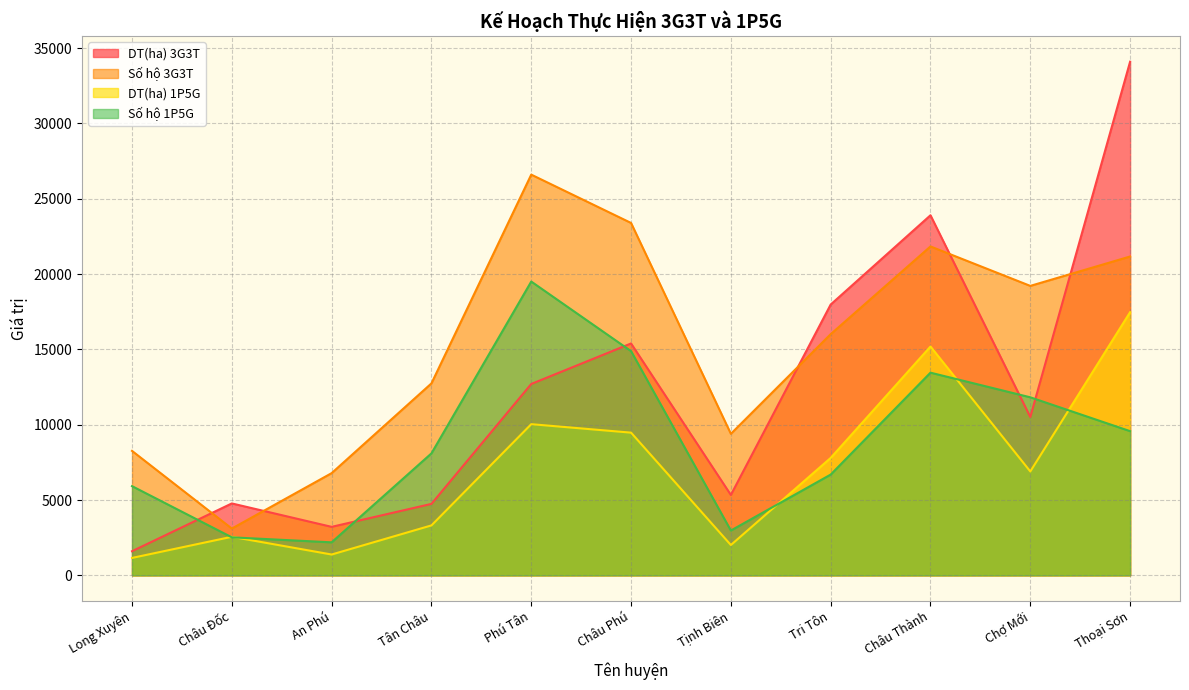

What is the minimum value shown in the chart?

1156.0